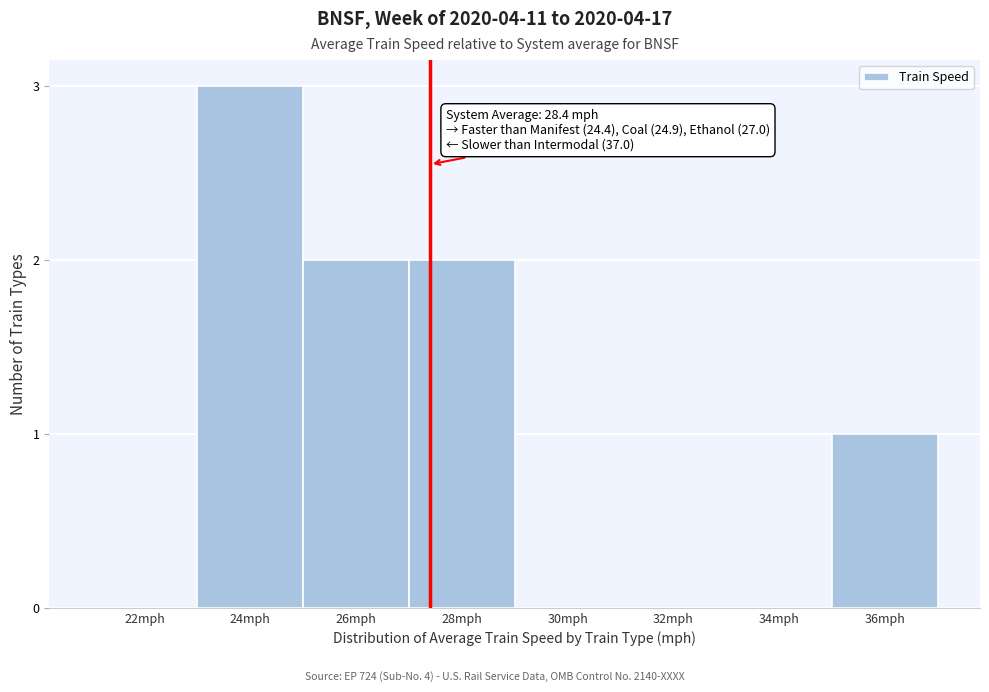

Reading left to right, transcribe all the data shown in this chart.

22mph=0	24mph=3	26mph=2	28mph=2	30mph=0	32mph=0	34mph=0	36mph=1